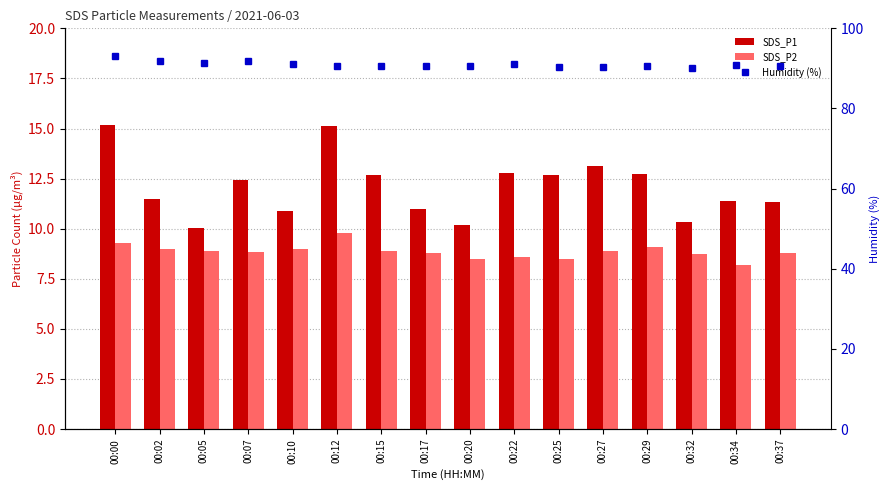

How many categories are shown in the chart?

16